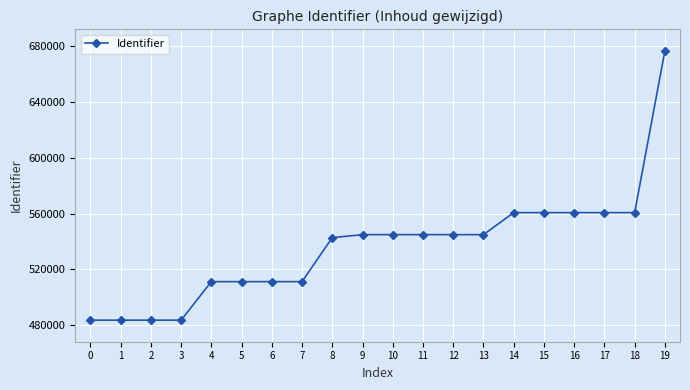

What is the approximate value at 15, to the nearest 10?

560700